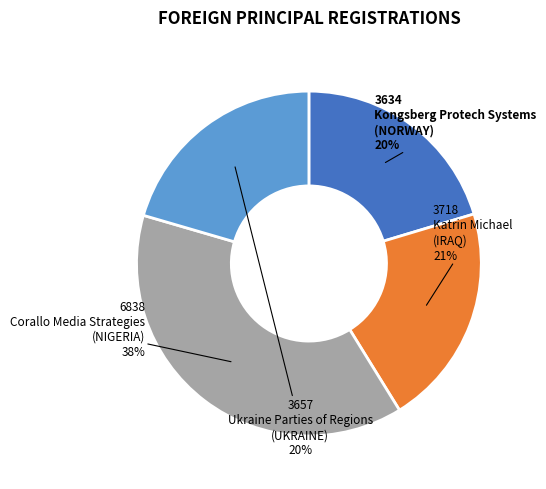

To the nearest percent, what is the difference between the largest and smallest slice percentages?

18%